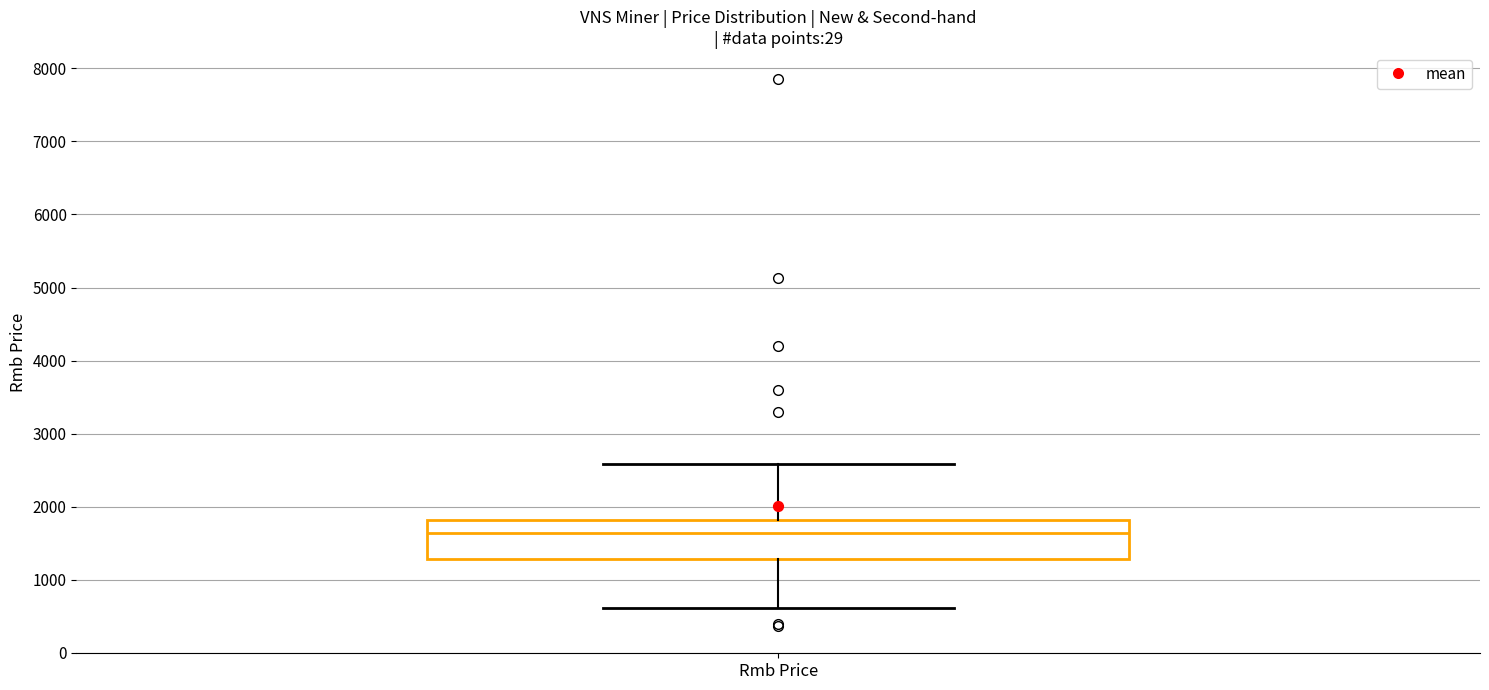

Where is the lower edge of the box for Rmb Price on the y-axis? The values are not printed on the chart, so give them approximately, as read against the axis.

1300